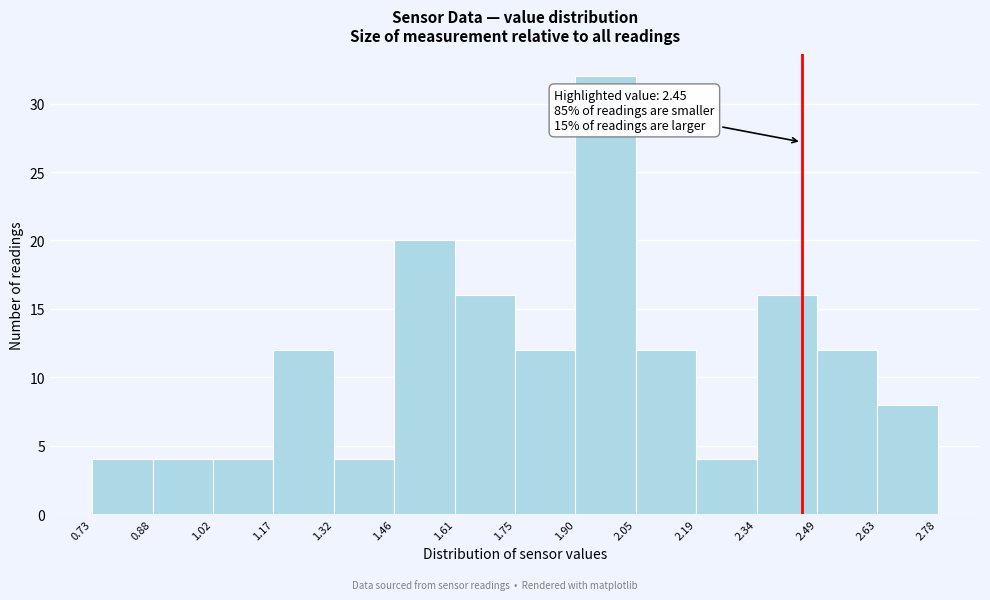

Which range on the x-axis has the tallest bar?

1.90 to 2.05